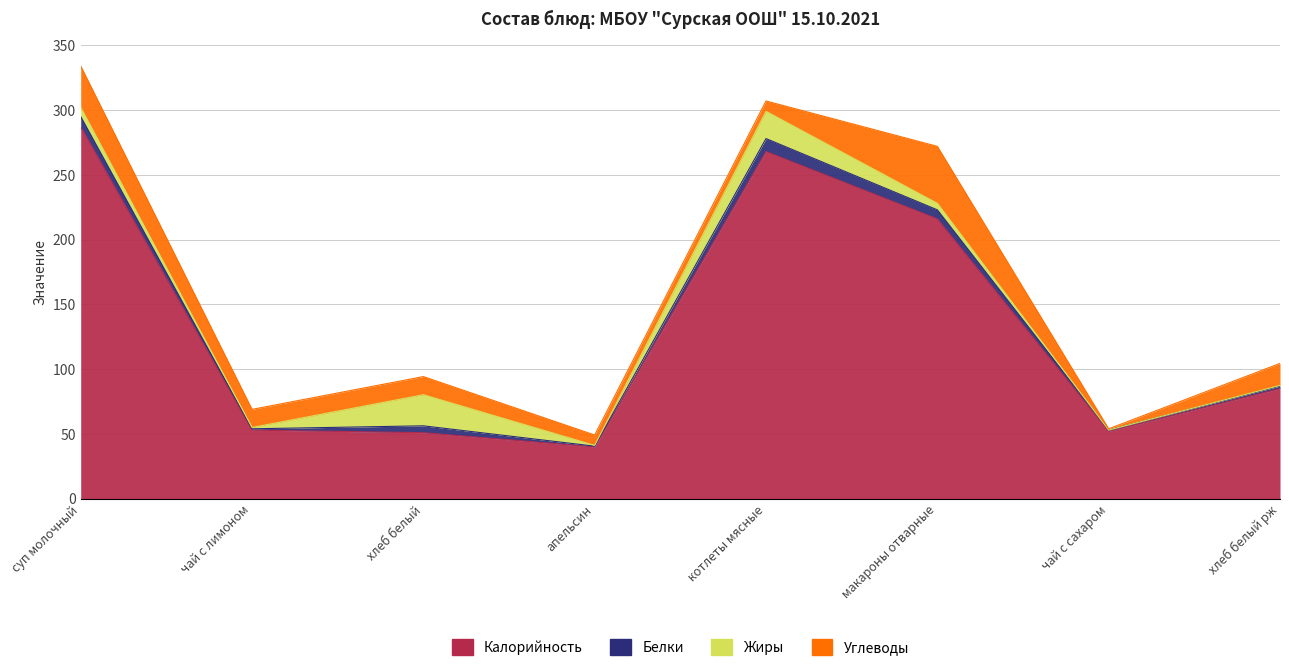

Which series has the largest total across all categories?

Калорийность